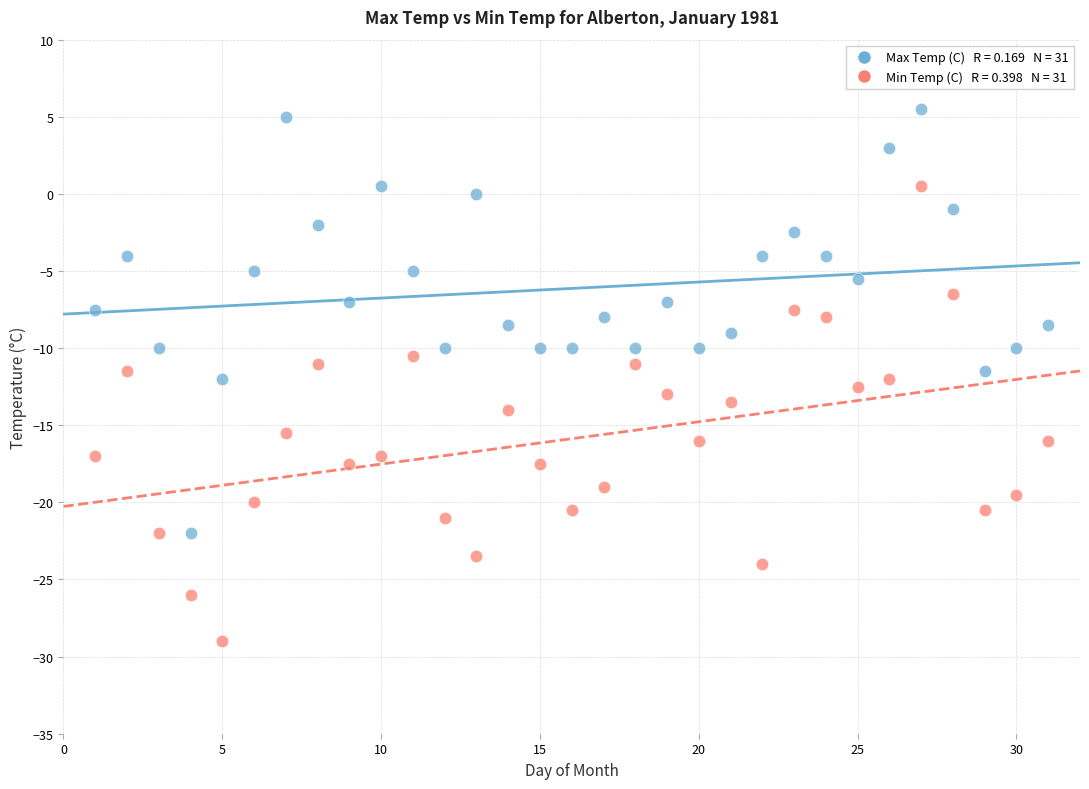

Across all data points, what is the range of X values (max minus min)?

30.0